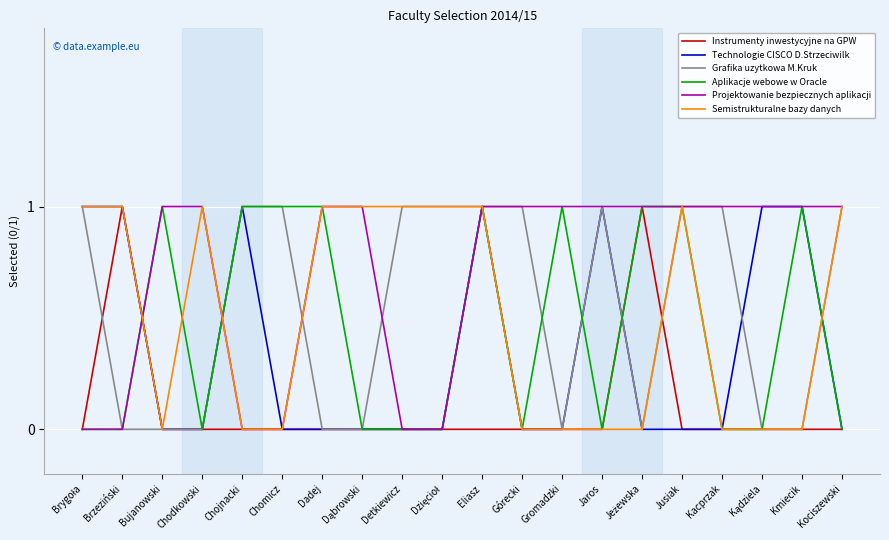

What position from the left is Brzeziński?

2